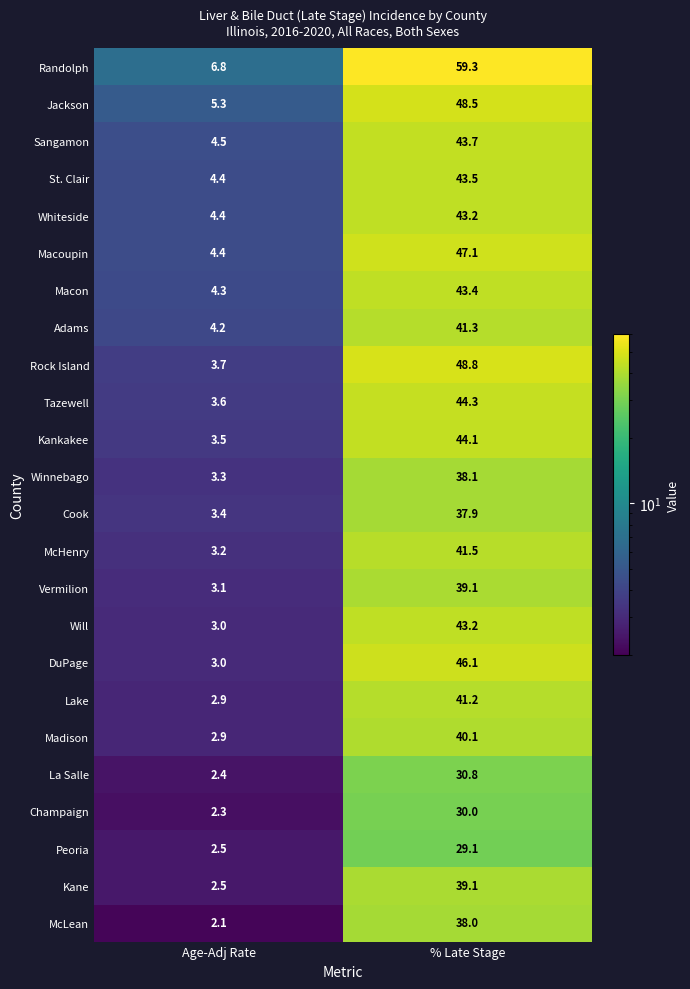

What is the approximate value of DuPage at % Late Stage?

46.1